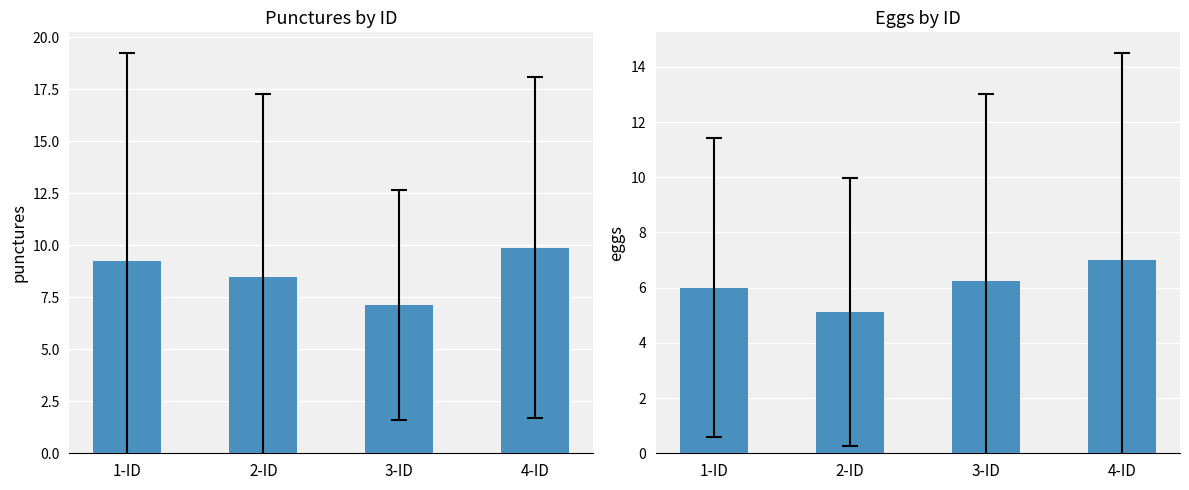

Which category has the lowest value across all series?

2-ID